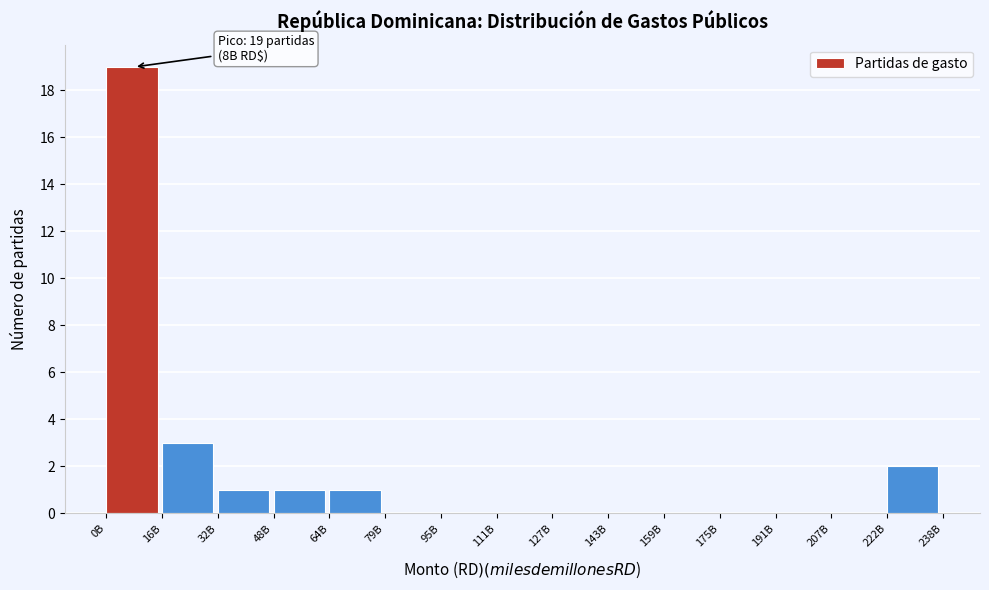

Reading left to right, extract all data points from this chart.

0B=19	16B=3	32B=1	48B=1	64B=1	79B=0	95B=0	111B=0	127B=0	143B=0	159B=0	175B=0	191B=0	207B=0	222B=2